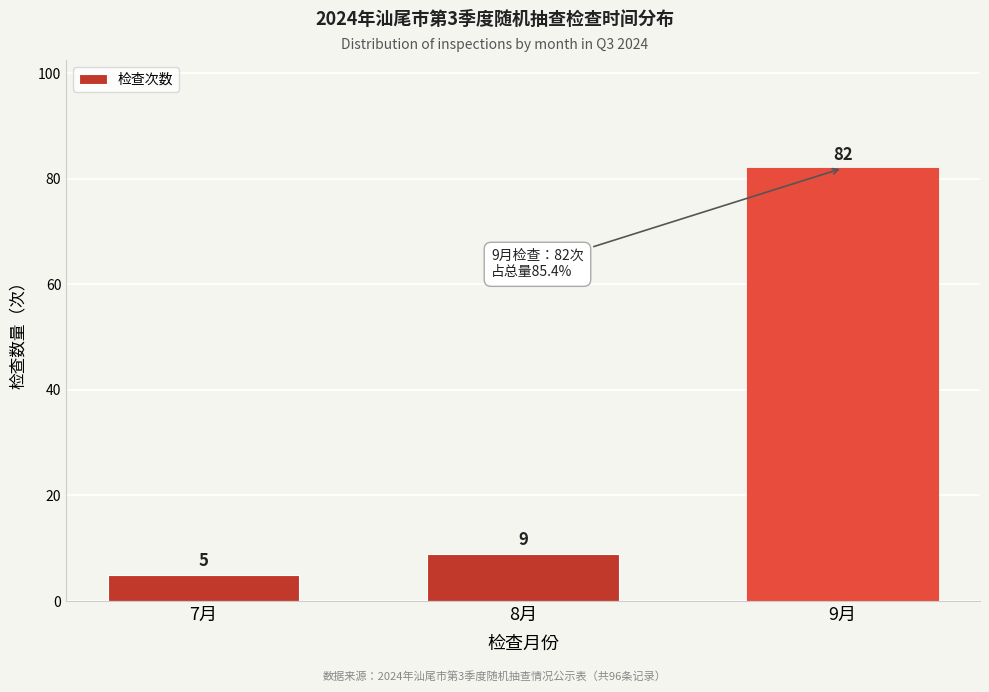

Reading right to left, list all the values displayed in this chart.

82	9	5